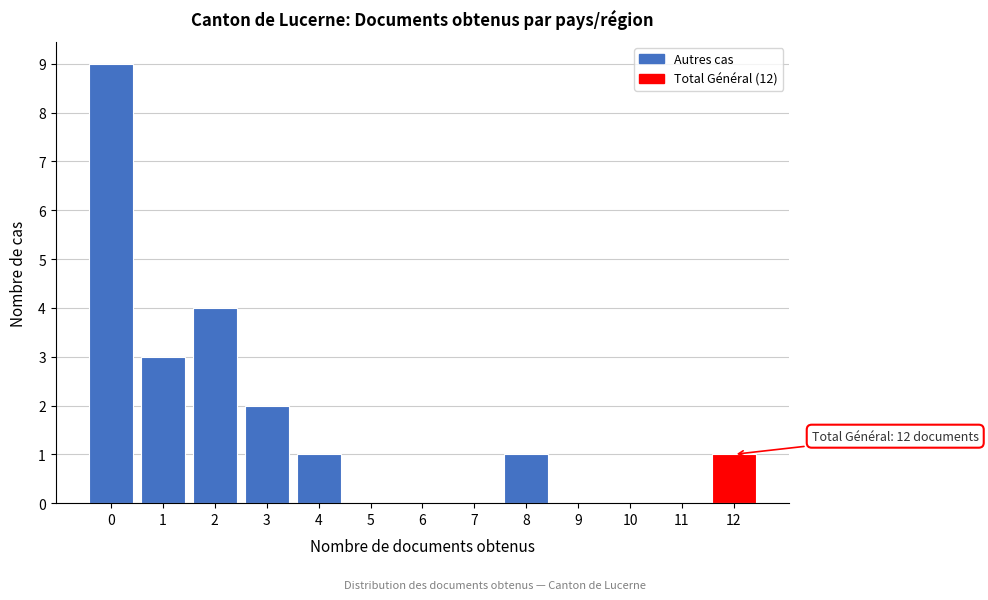

Reading right to left, what are all the values shown in this chart?

12=1	11=0	10=0	9=0	8=1	7=0	6=0	5=0	4=1	3=2	2=4	1=3	0=9